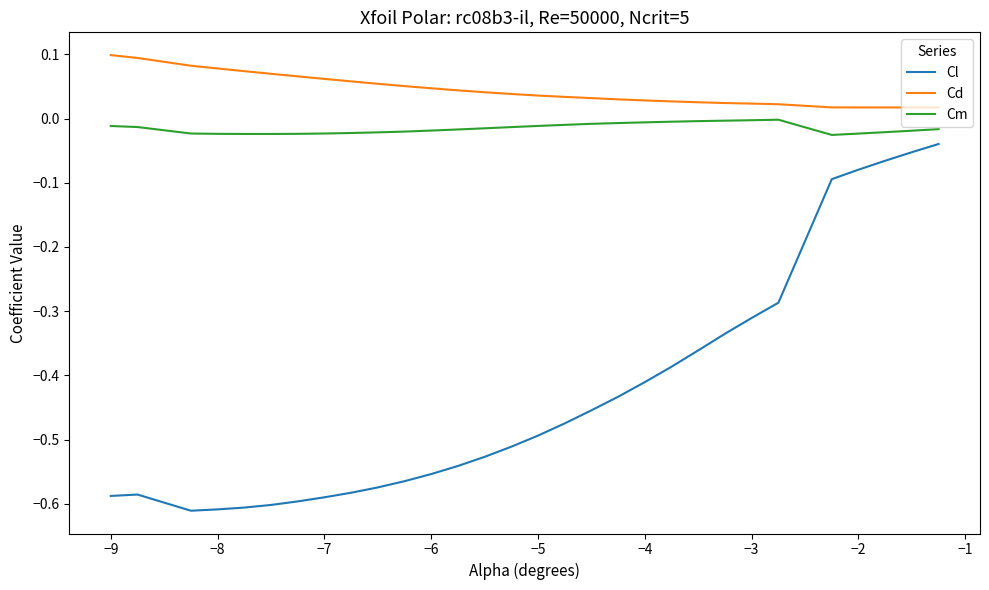

How many distinct data groups are displayed?

3